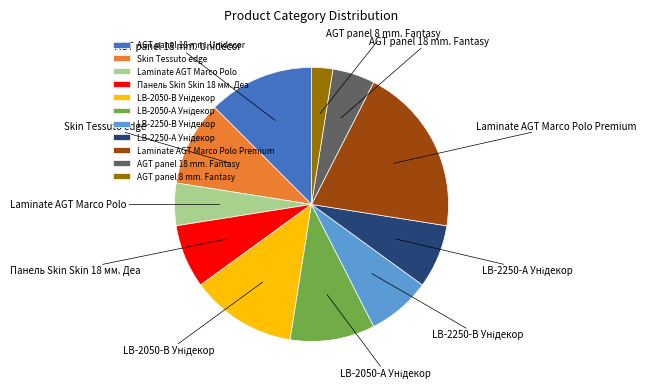

Does Laminate AGT Marco Polo represent more than half of the total?

No